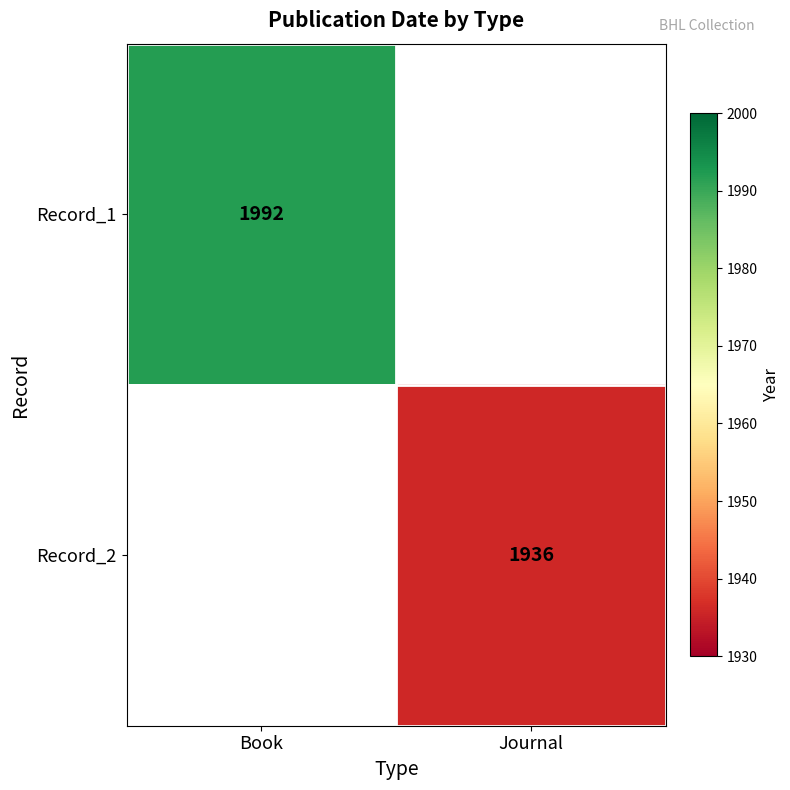

At which category does the chart reach its peak across all series?

Book